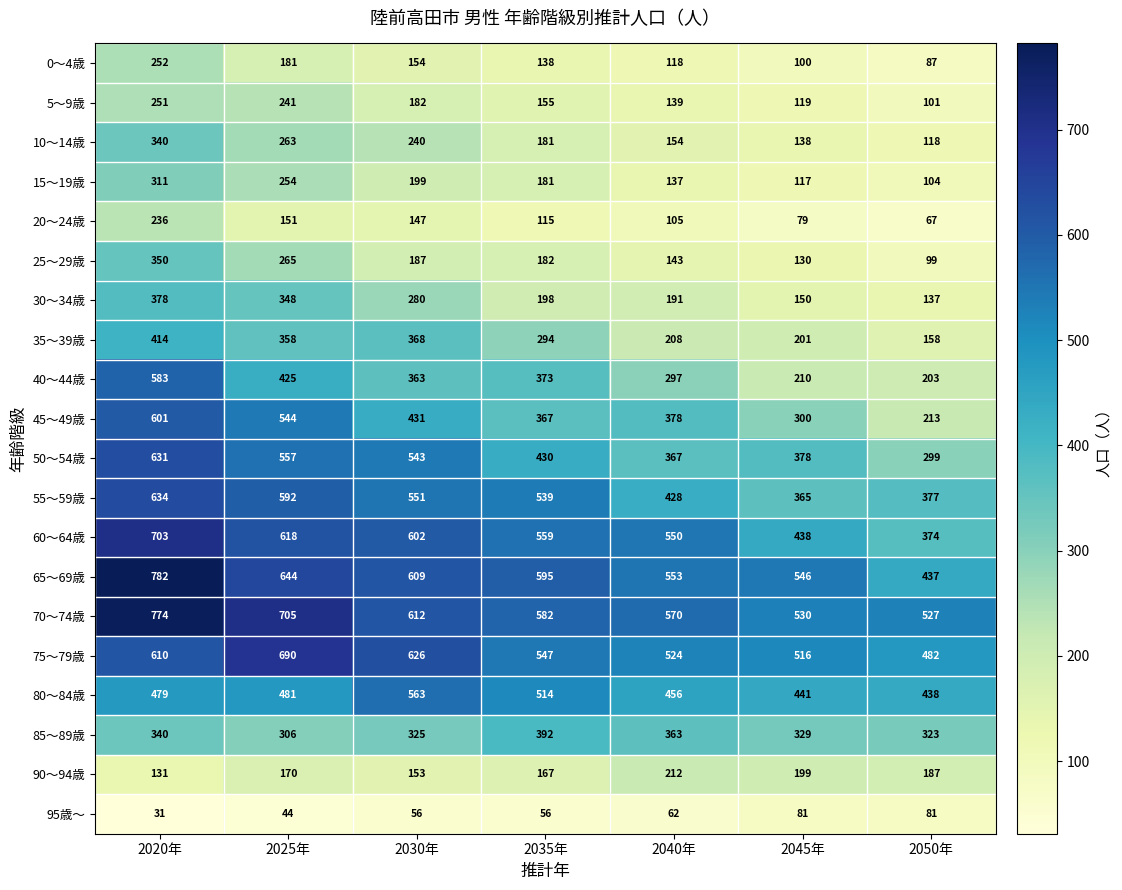

How many distinct data groups are displayed?

20